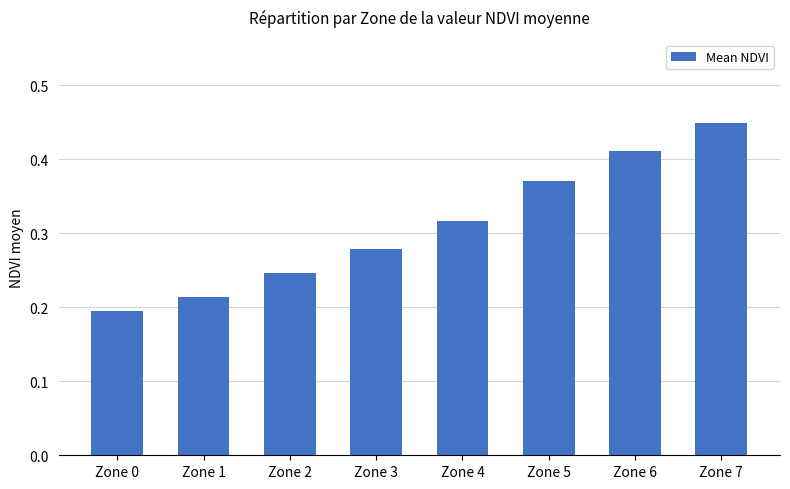

Count the number of data series in this chart.

1